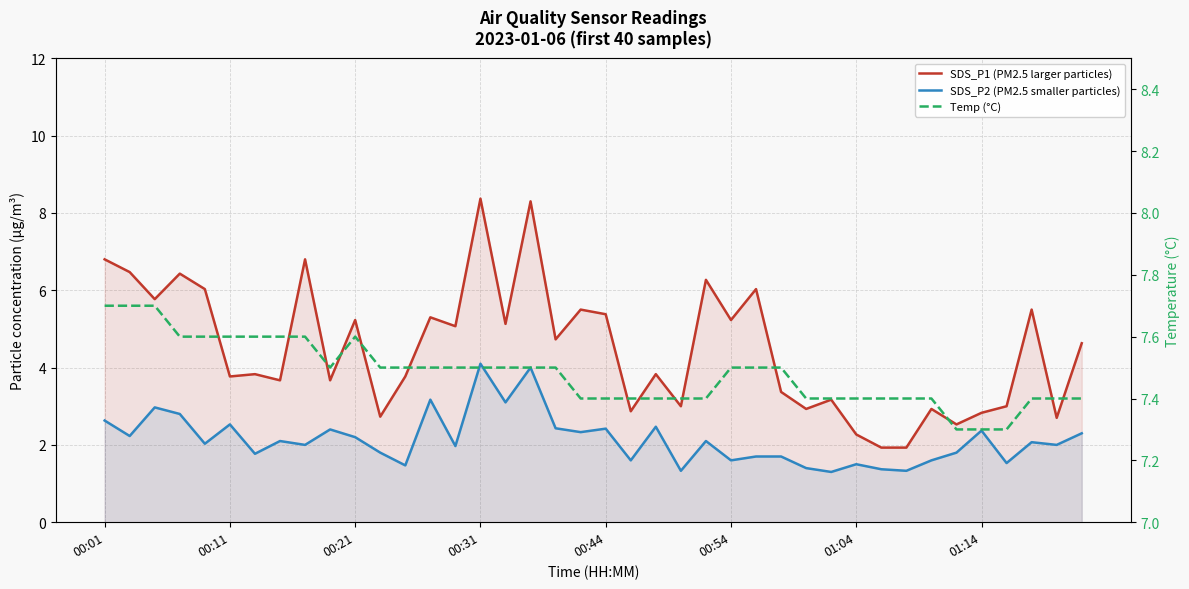

Which category has the highest value across all series?

00:31